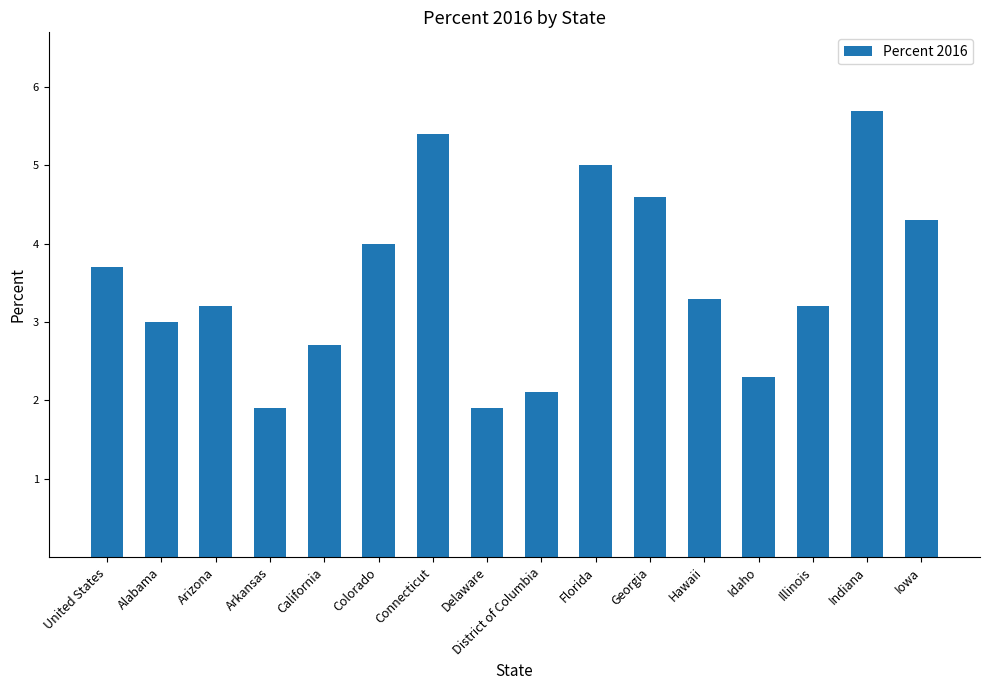

At which category does the chart reach its peak across all series?

Indiana